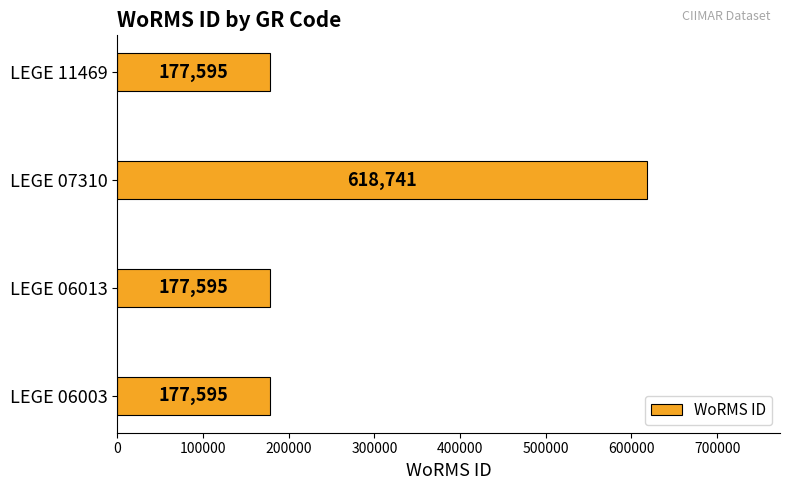

Approximately how many times larger is the value at LEGE 06013 compared to LEGE 06003?

1.0